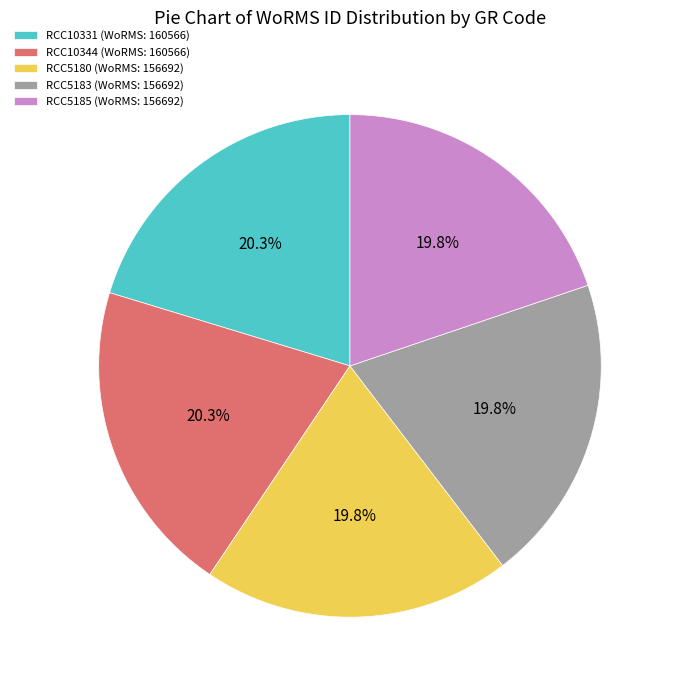

What percentage is the RCC10344 slice, to the nearest percent?

20%